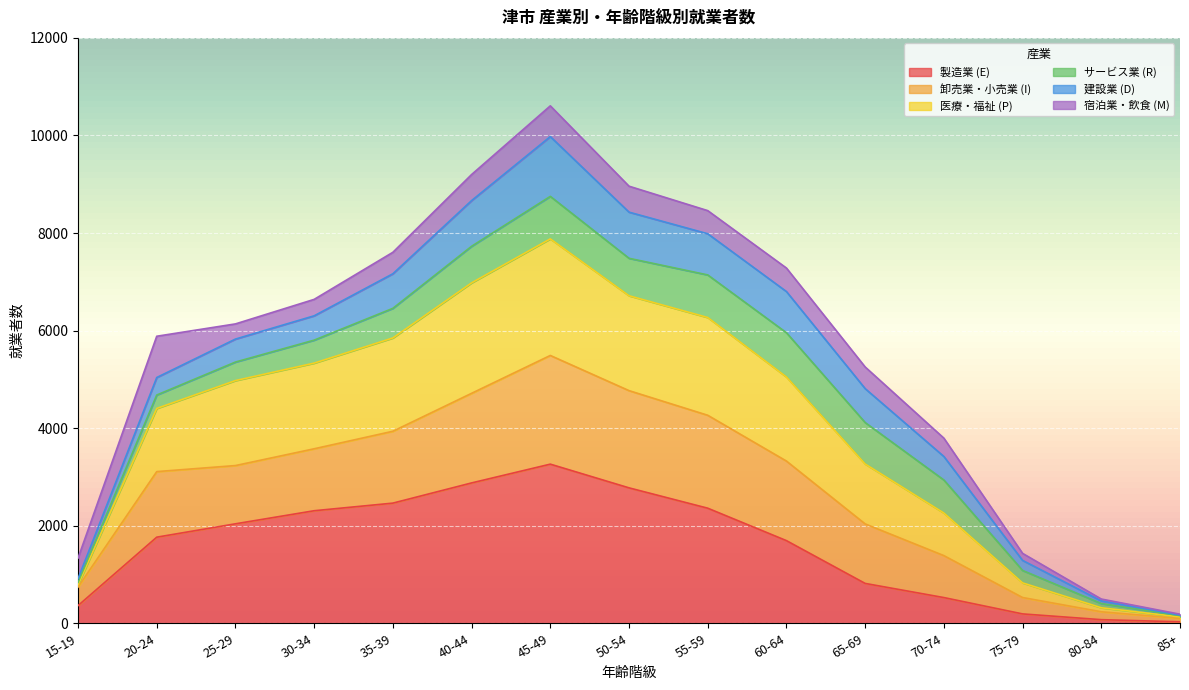

Where does the 医療・福祉 (P) series first go above 5355?

30-34